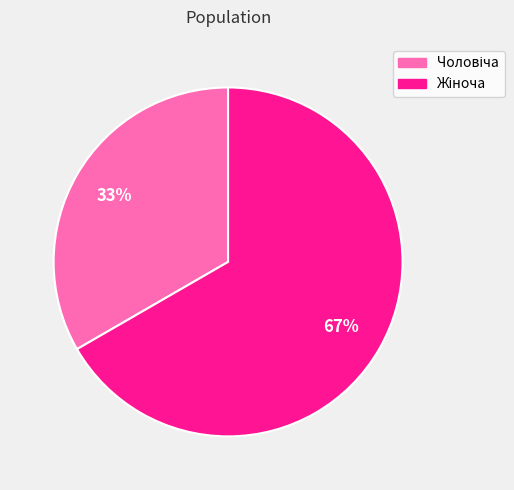

How many segments does this pie chart have?

2